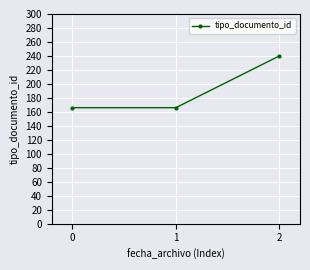

Read the value at 1, to the nearest 10.

170